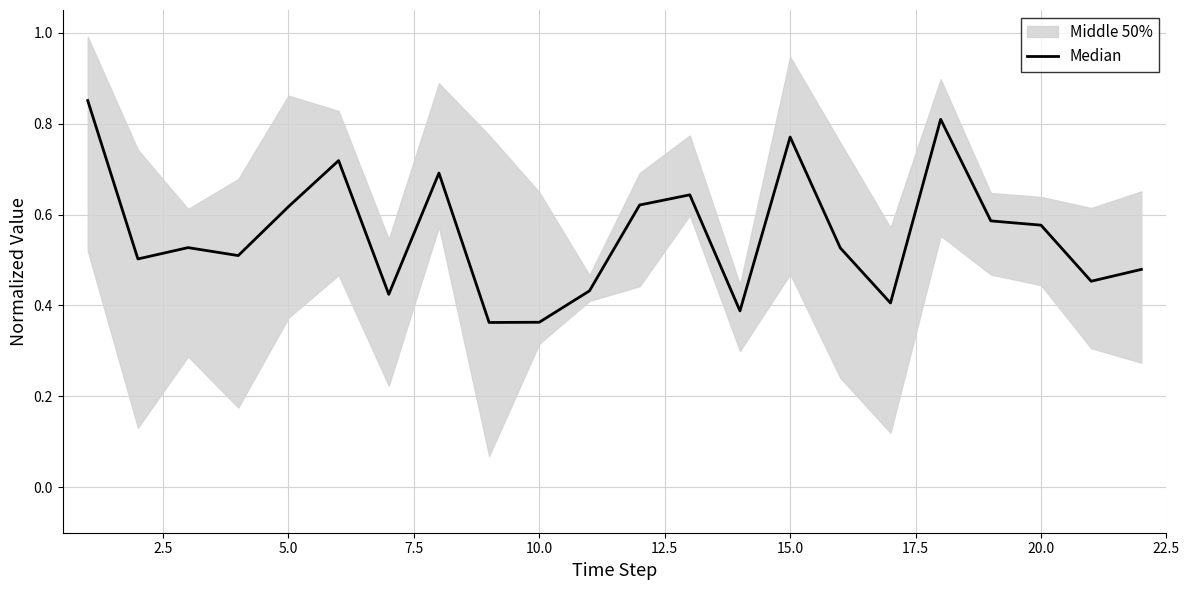

How many interior local peaks (higher than both neighbors) does the data have?

6